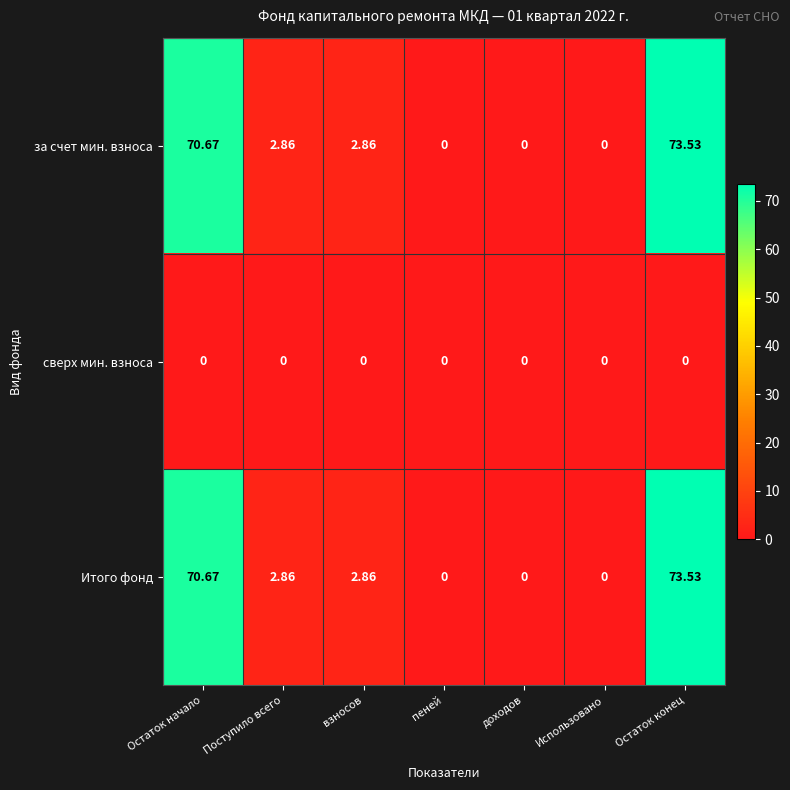

How many values in за счет мин. взноса are above zero?

4